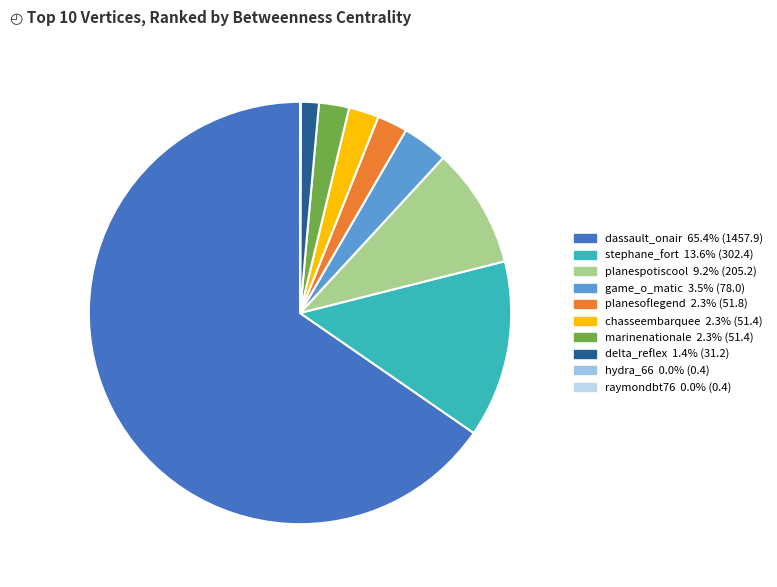

Rank the categories by value from lowest to highest.

hydra_66, raymondbt76, delta_reflex, chasseembarquee, marinenationale, planesoflegend, game_o_matic, planespotiscool, stephane_fort, dassault_onair